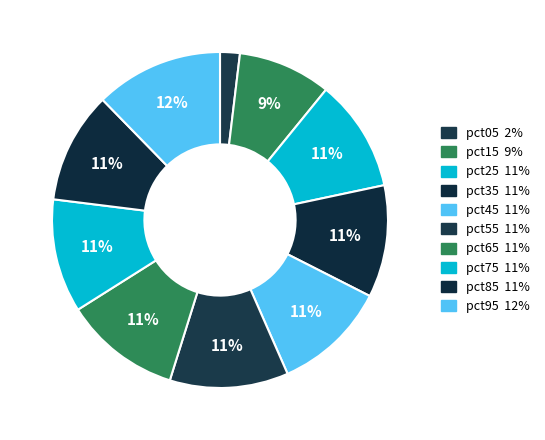

The pct05 slice represents 1% of the pie. True or false?

False